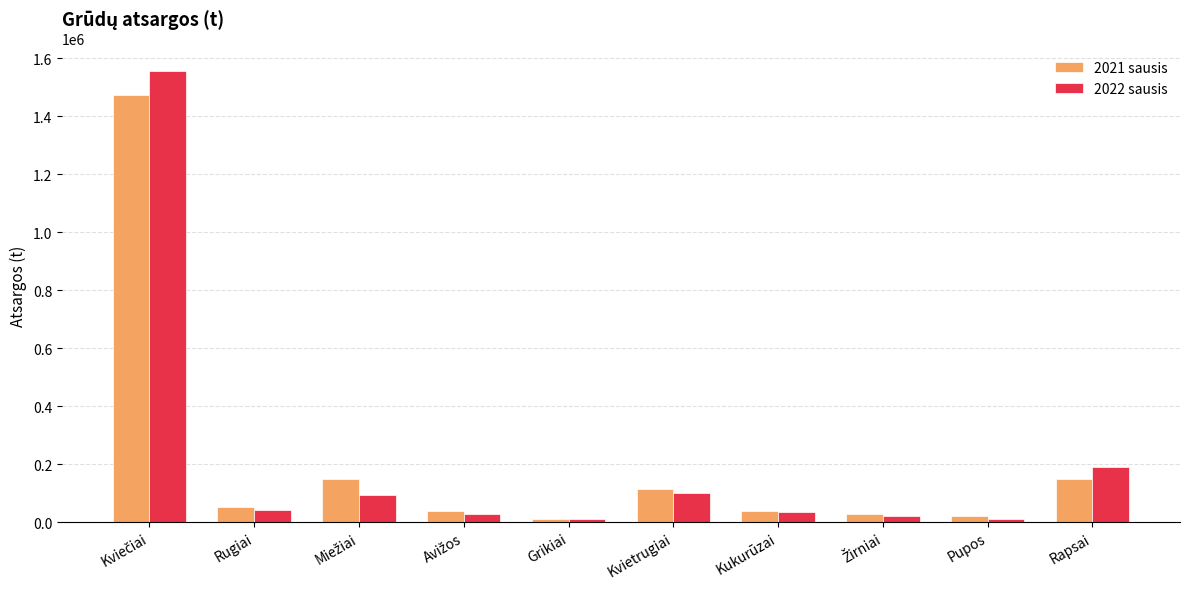

What position from the right is Rapsai?

1